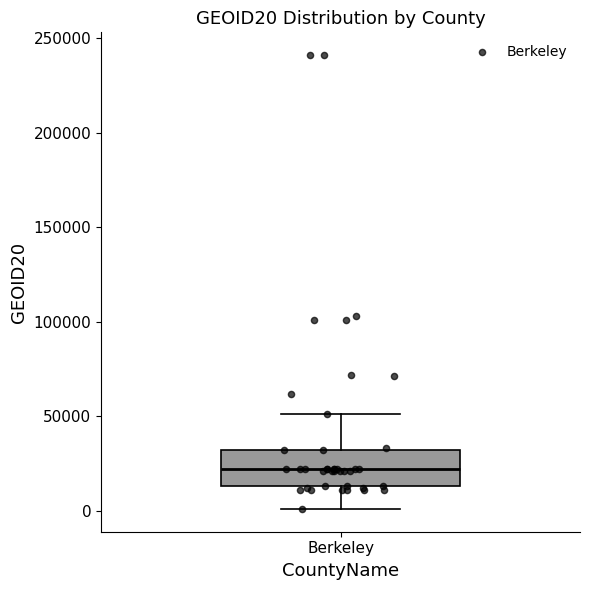

Read this box plot against the y-axis: the position of the median line, the range covered by the box, and the ends of both whiskers. The values are not printed on the chart, so give them approximately, as read against the axis.

median 20000, box 15000 to 30000, whiskers 0 to 50000